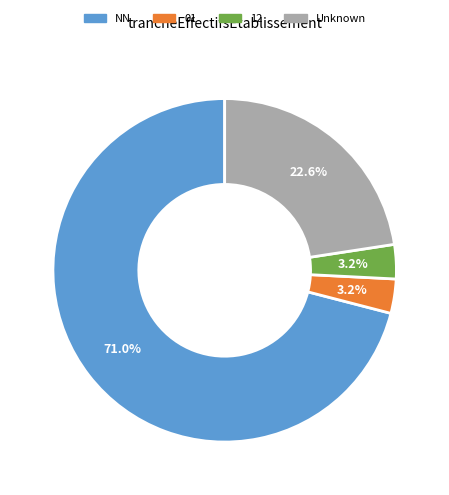

Is there any slice that represents more than half of the pie?

Yes